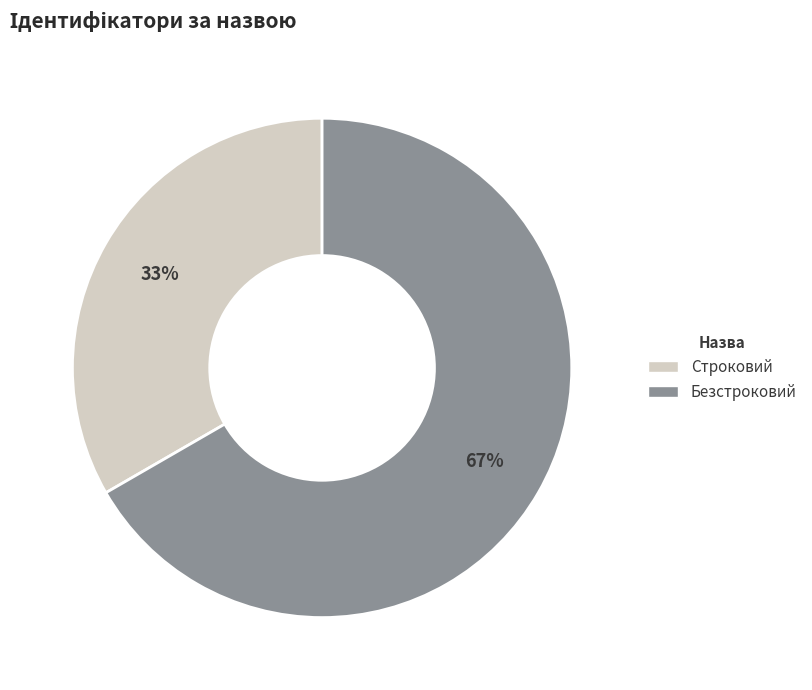

Is the sum of Строковий and Безстроковий greater than half?

Yes